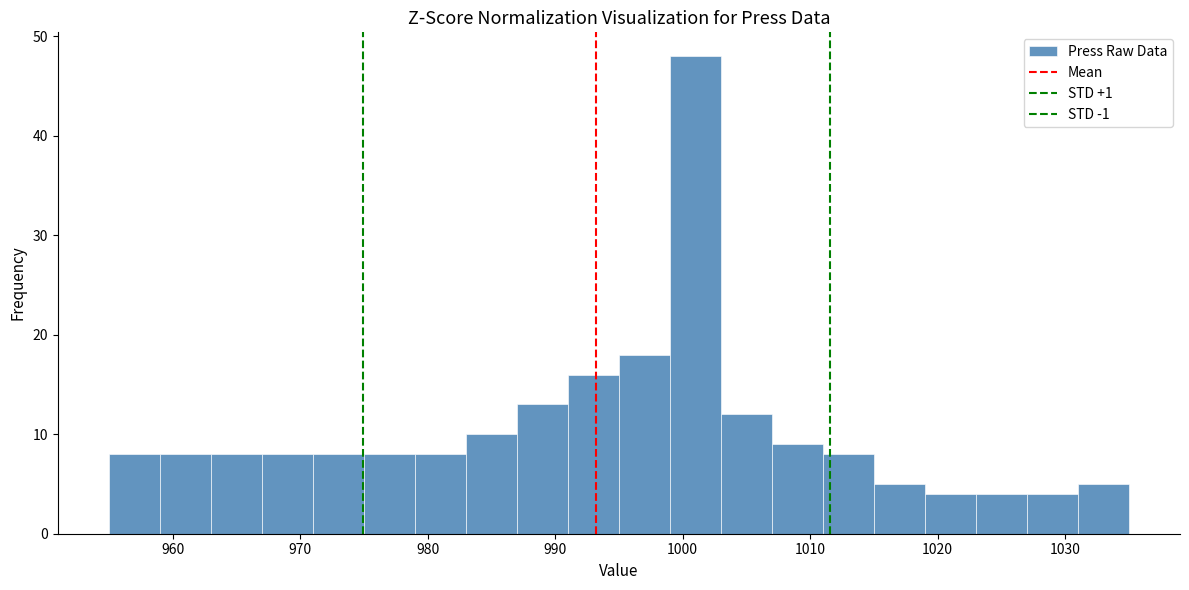

Over which range of the x-axis is the bar tallest?

999 to 1003